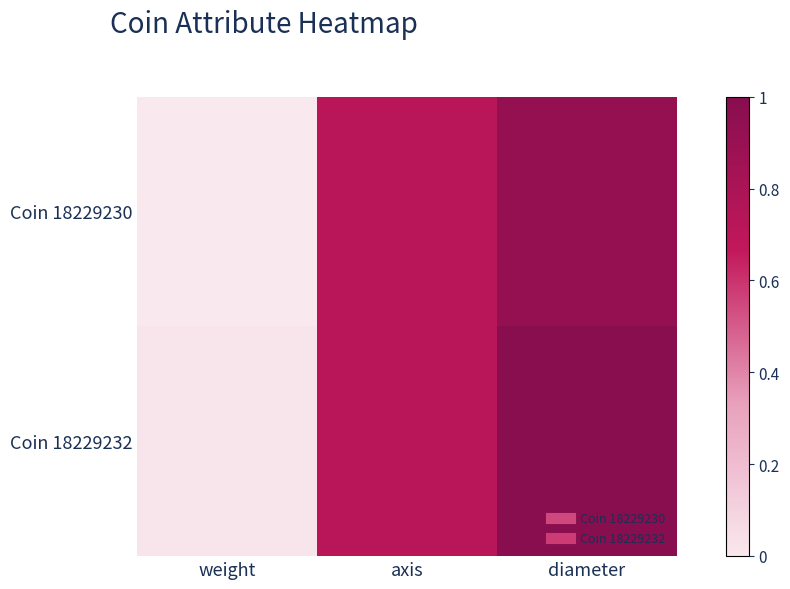

Reading left to right, list all the values displayed in this chart.

Coin 18229230: weight=0.0	axis=0.7	diameter=0.9
Coin 18229232: weight=0.0	axis=0.7	diameter=1.0